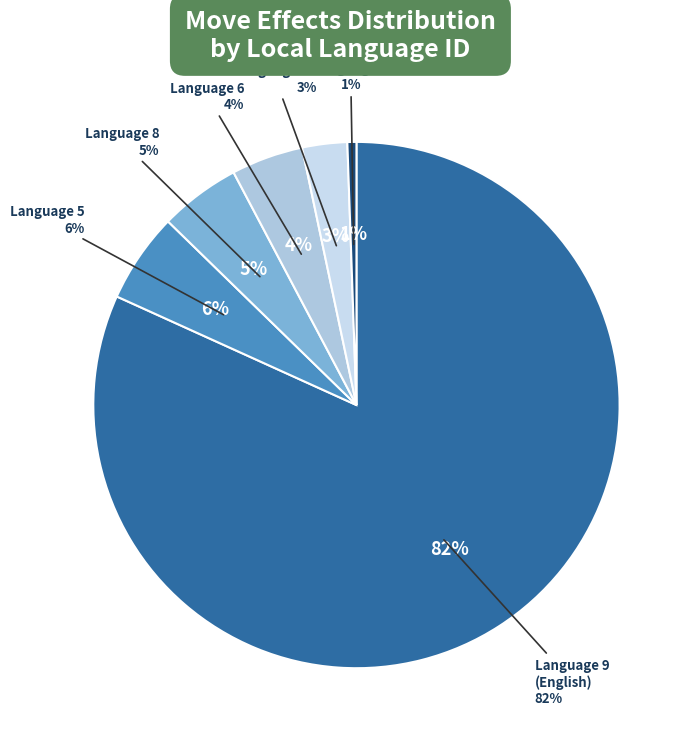

Which has a higher value, 8 or 6?

8